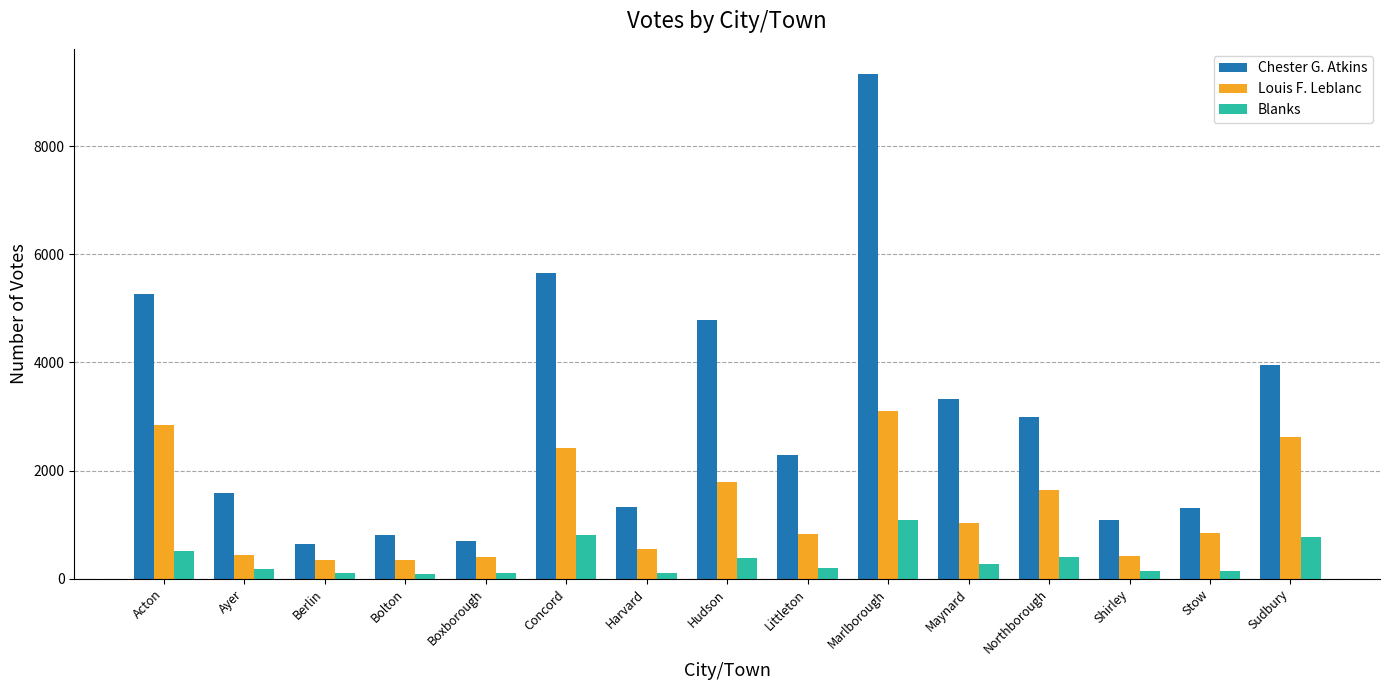

Read the Chester G. Atkins value at Stow, to the nearest 50.

1300